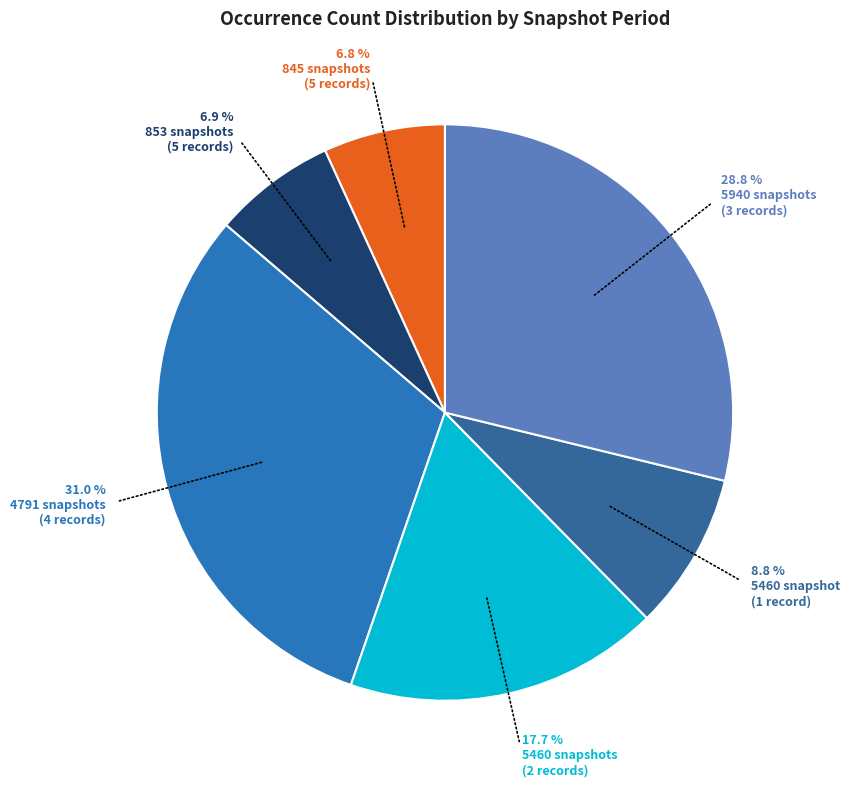

How many segments does this pie chart have?

6